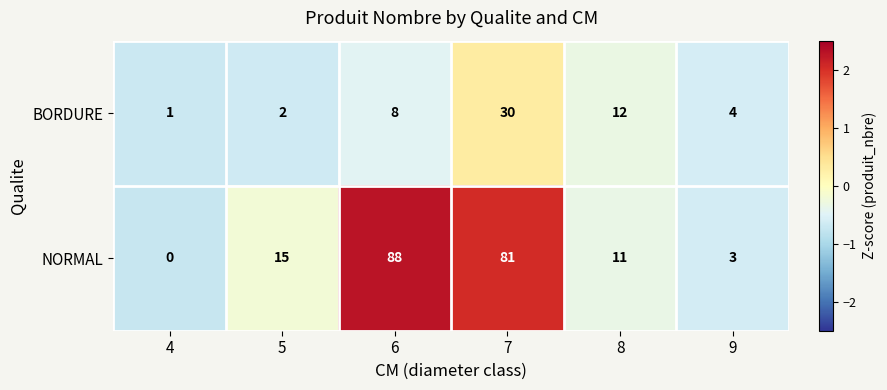

What is the maximum value shown in the chart?

88